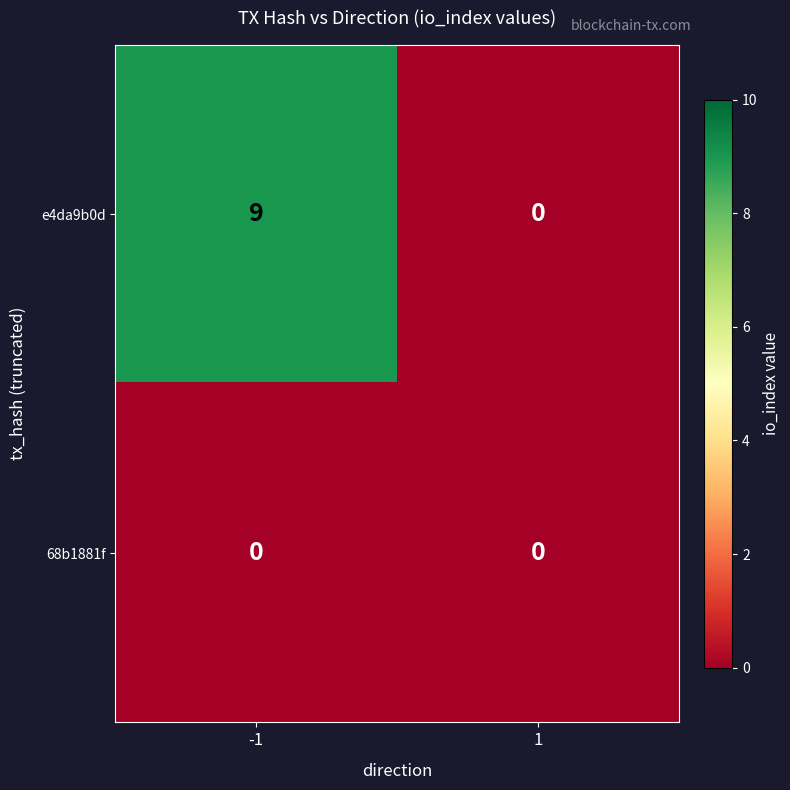

What is the spread (max minus min) of values at -1?

9